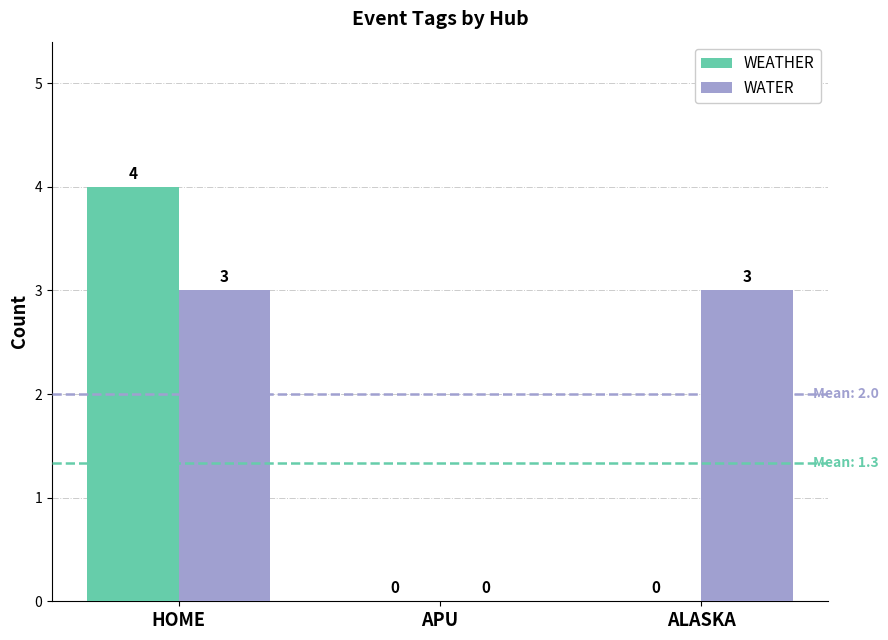

How many categories are shown in the chart?

3